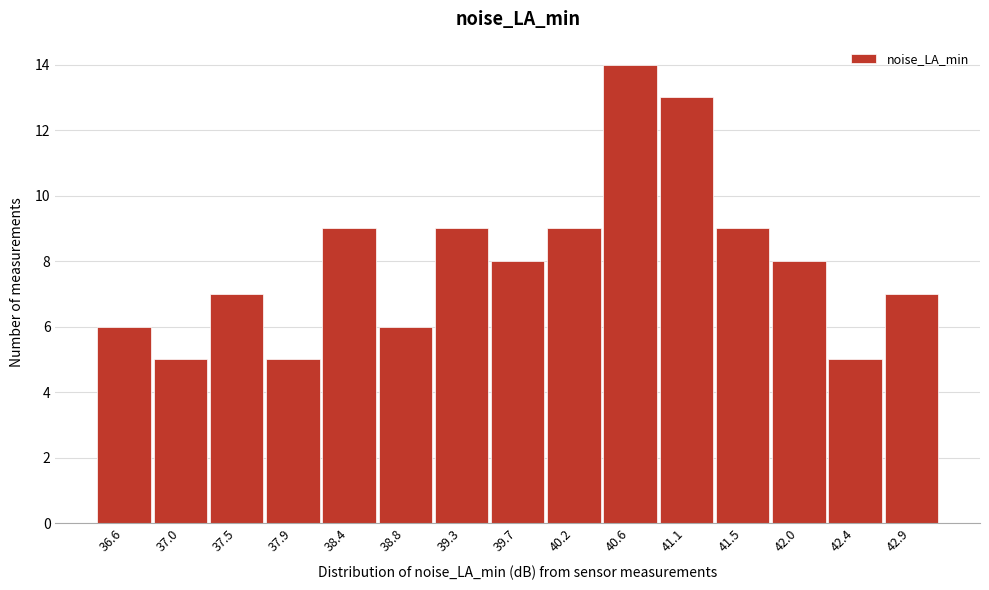

Reading left to right, list all the values displayed in this chart.

6	5	7	5	9	6	9	8	9	14	13	9	8	5	7